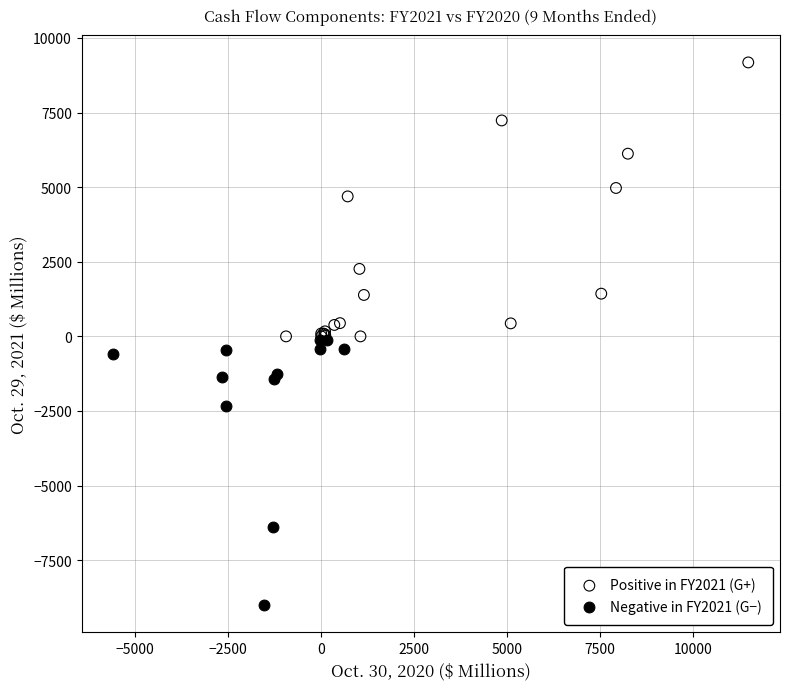

Which series contains the lowest Y value?

Negative in FY2021 (G−)